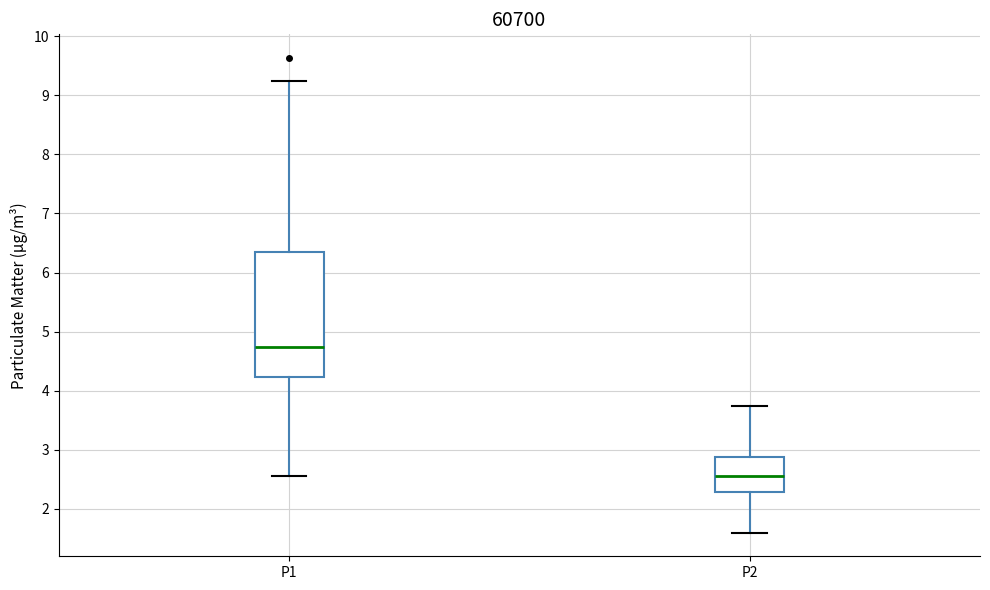

Reading left to right, transcribe this box plot: for each box, give where its median line is, the range the box spans, and where its two whiskers end, as read against the y-axis. The values are not printed on the chart, so give them approximately, as read against the axis.

P1: median 4.7, box 4.2 to 6.3, whiskers 2.6 to 9.3
P2: median 2.6, box 2.3 to 2.9, whiskers 1.6 to 3.8